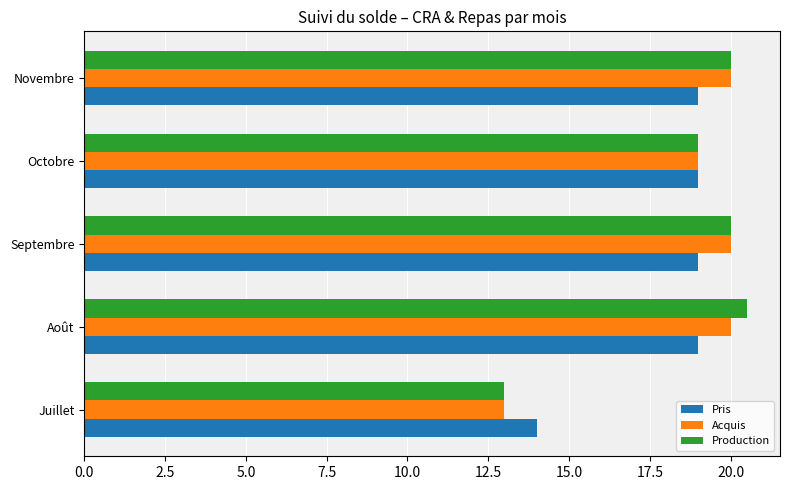

What is the average value of the Pris series?

18.0